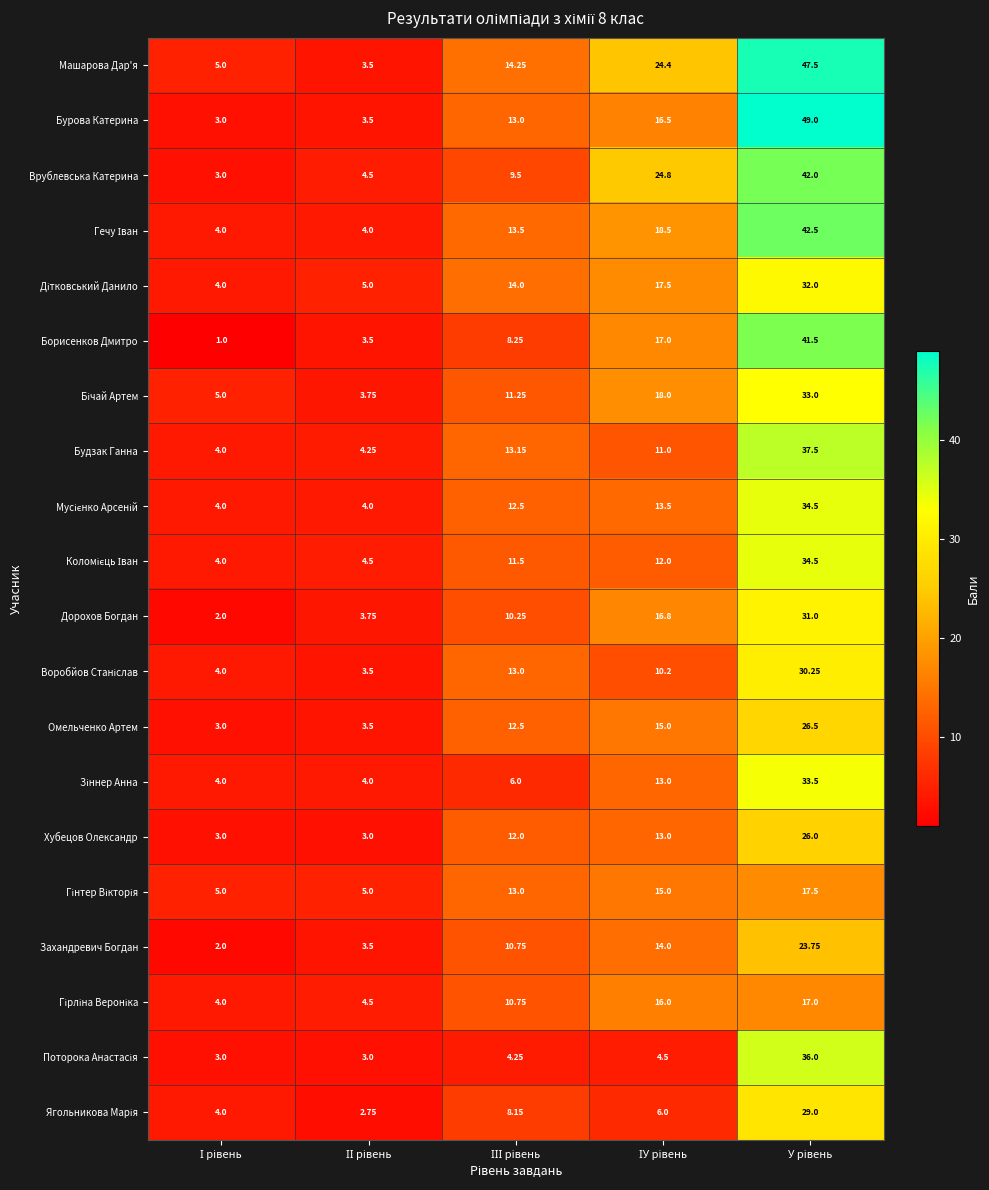

What is the minimum value shown in the chart?

1.0